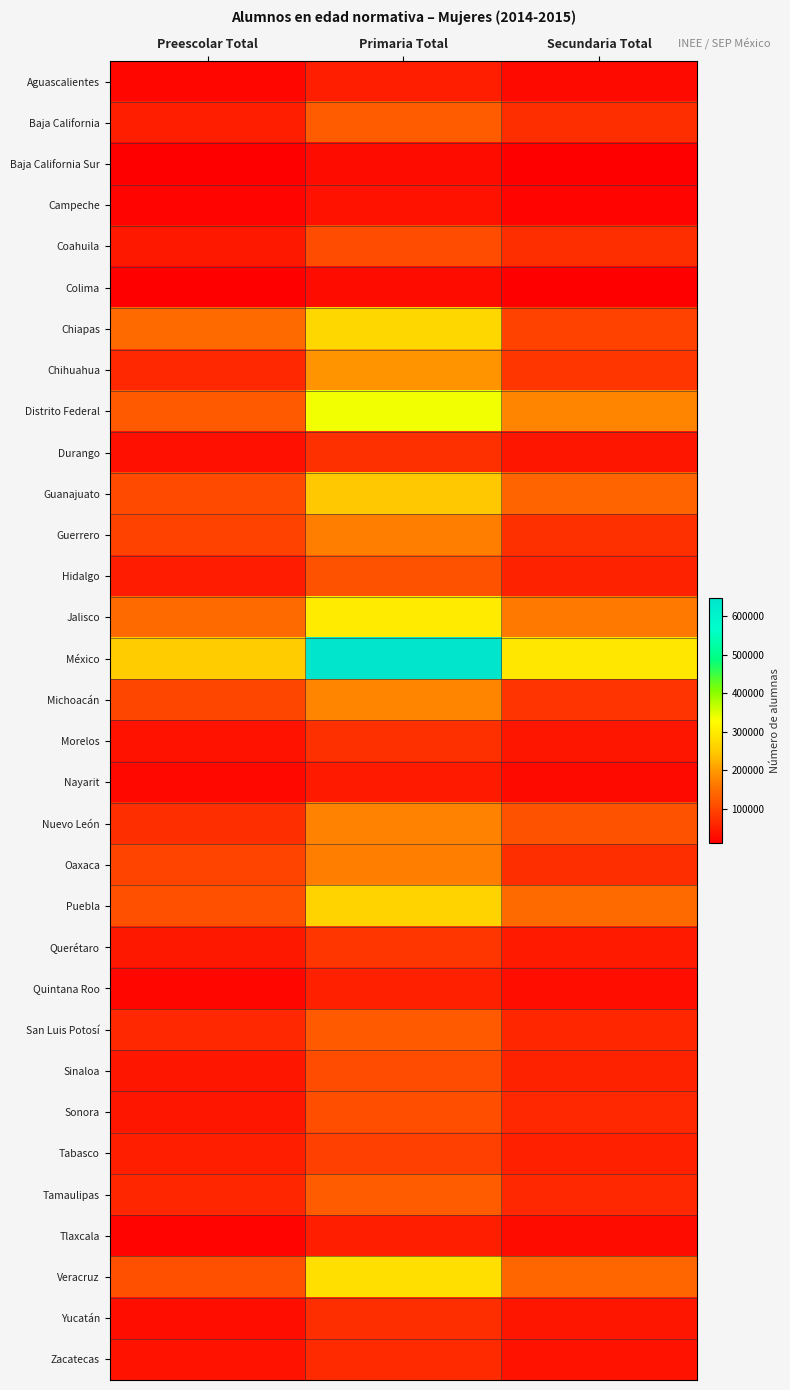

At how many categories does at least one series exceed 205786?

3